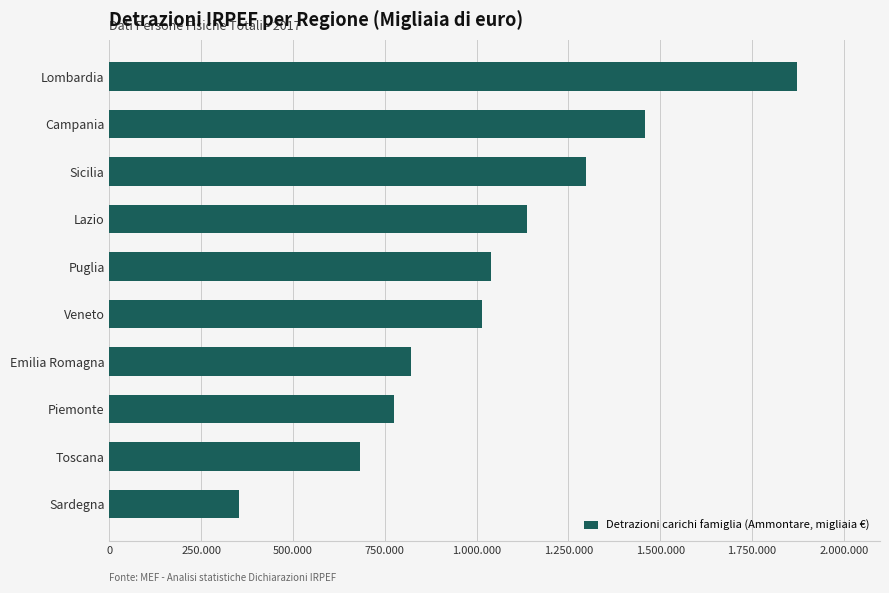

Are the bars horizontal?

Yes